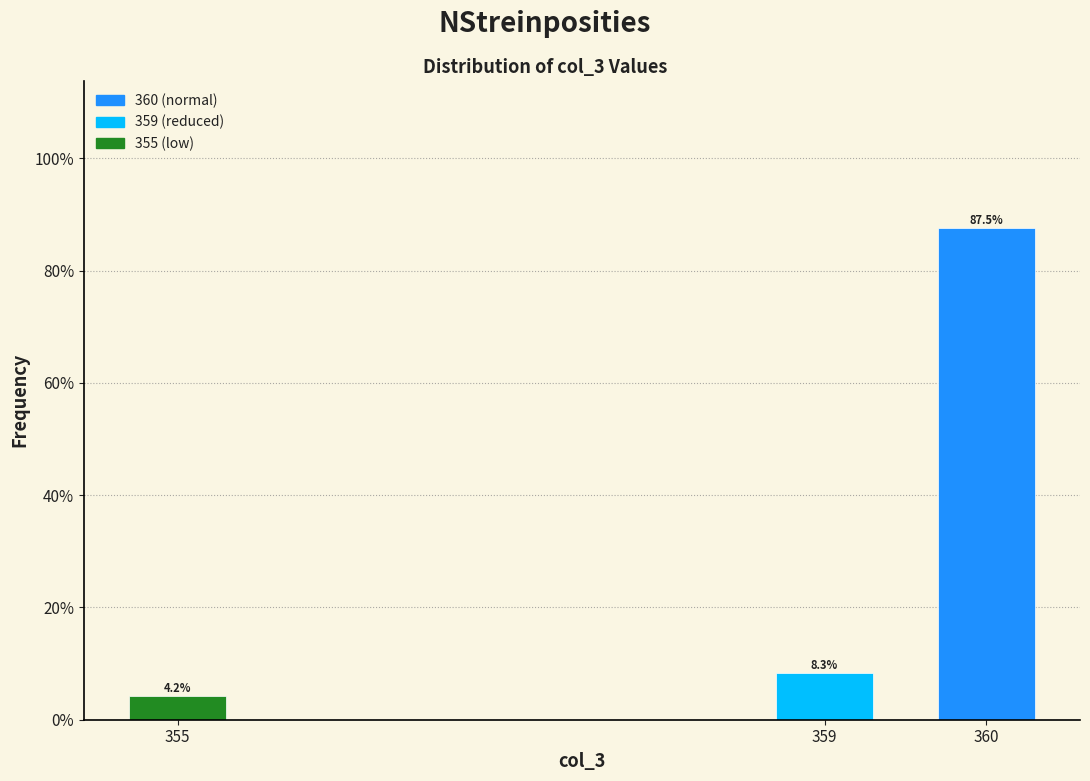

Are the bars horizontal?

No